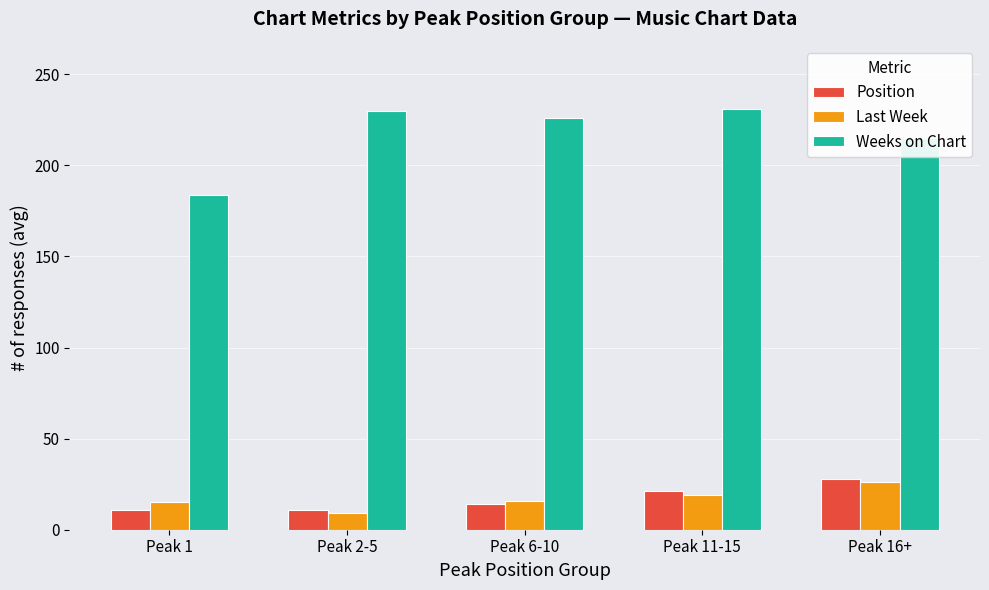

What is the average value of the Last Week series?

17